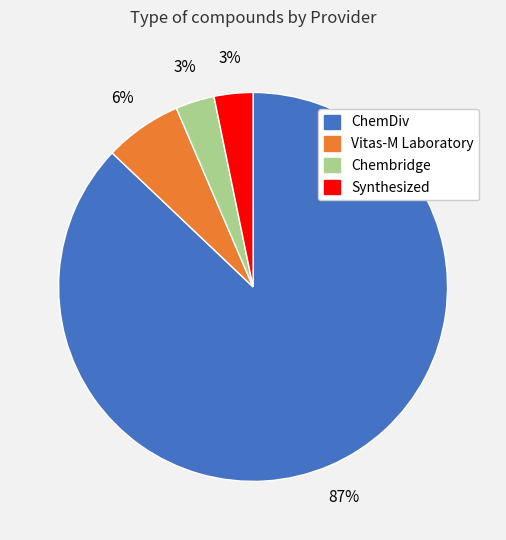

Which has a higher value, Synthesized or ChemDiv?

ChemDiv